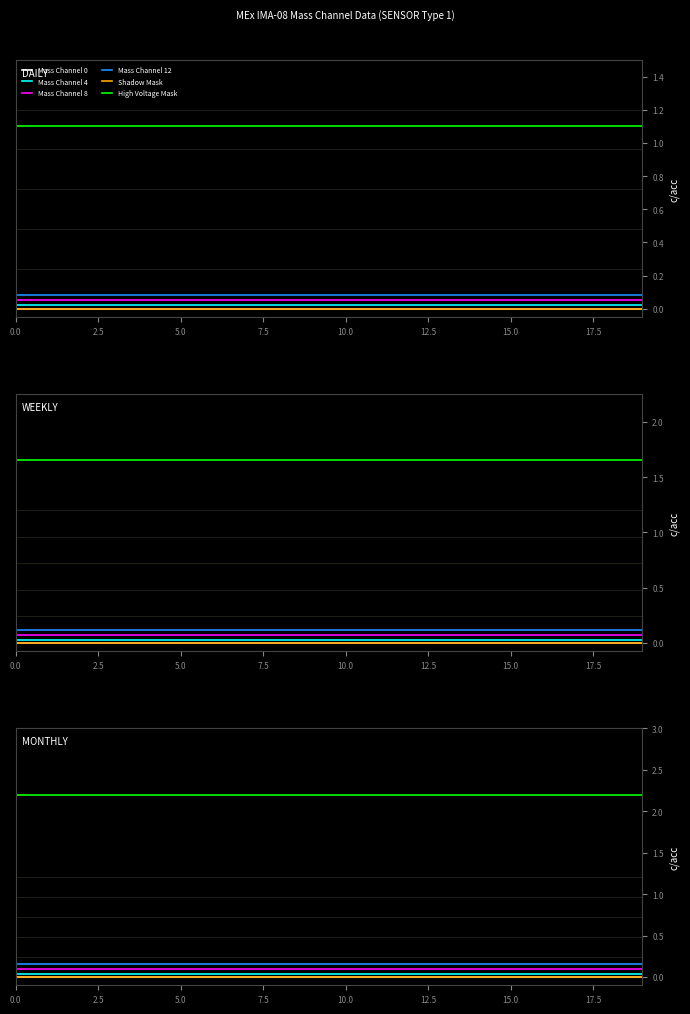

What is the sum of the High Voltage Mask values at 9 and 0.0?

4.4